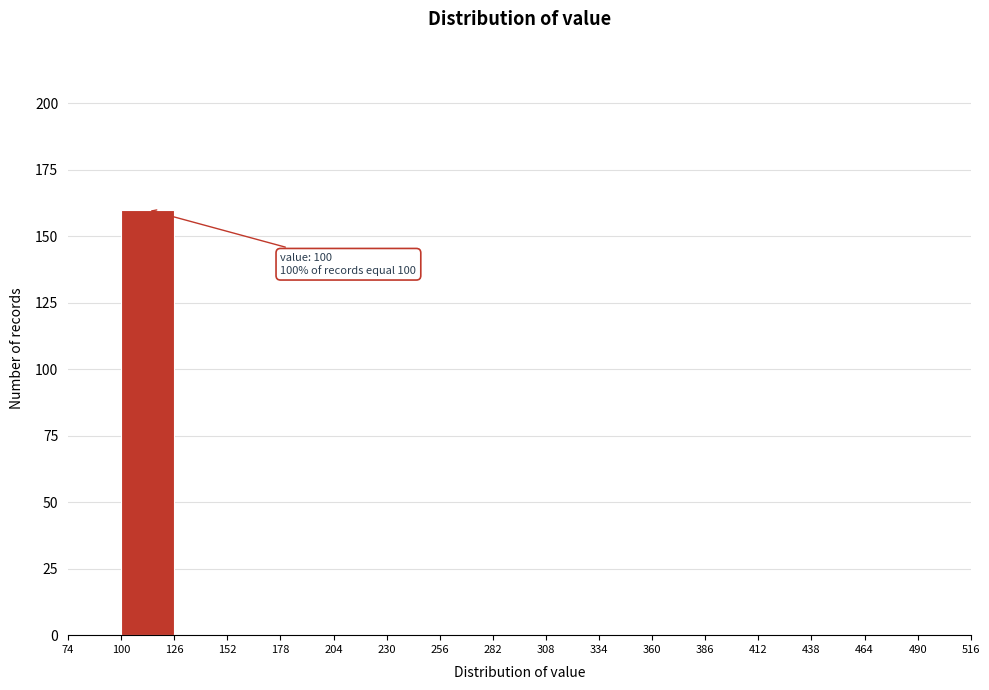

Which range on the x-axis has the tallest bar?

100 to 126